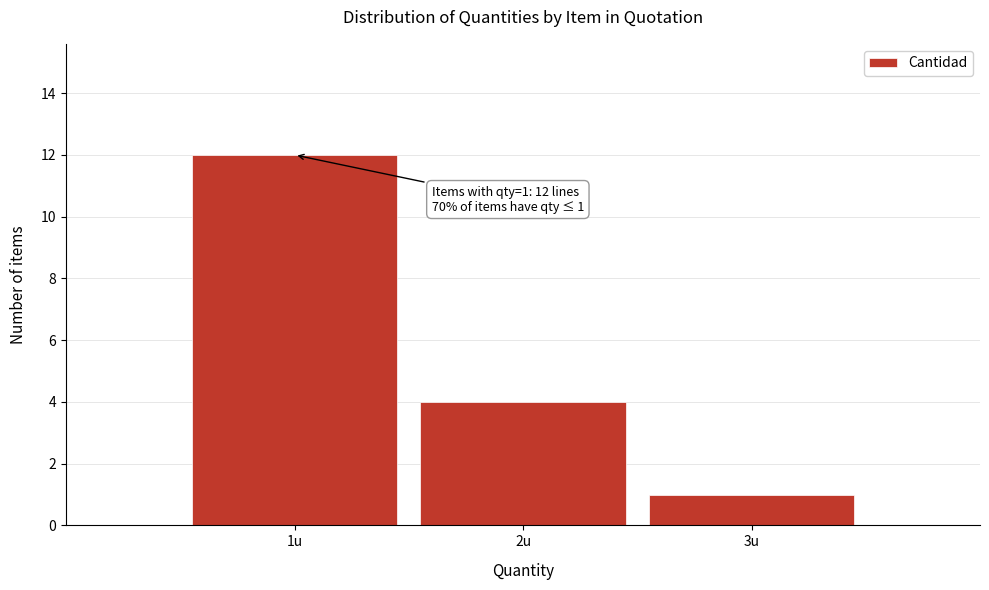

Over which range of the x-axis is the bar tallest?

0.5 to 1.5